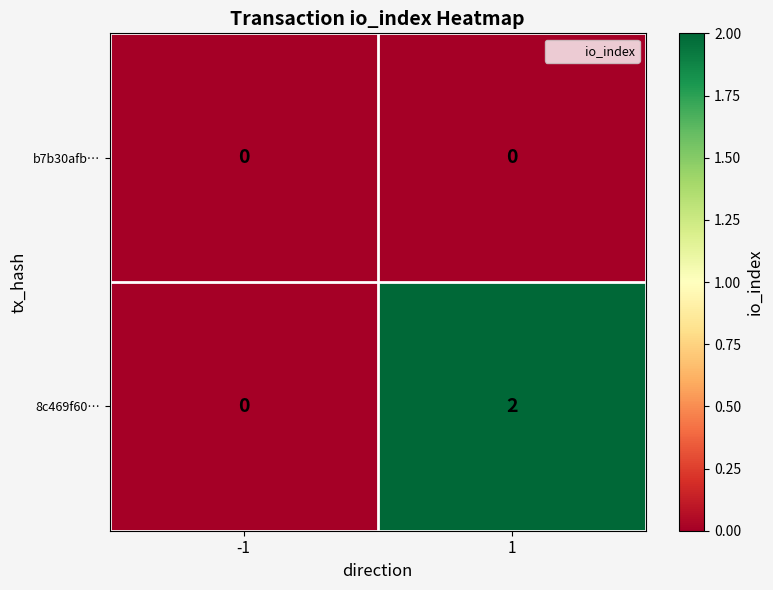

The 8c469f60… series shows 0 at -1. True or false?

True